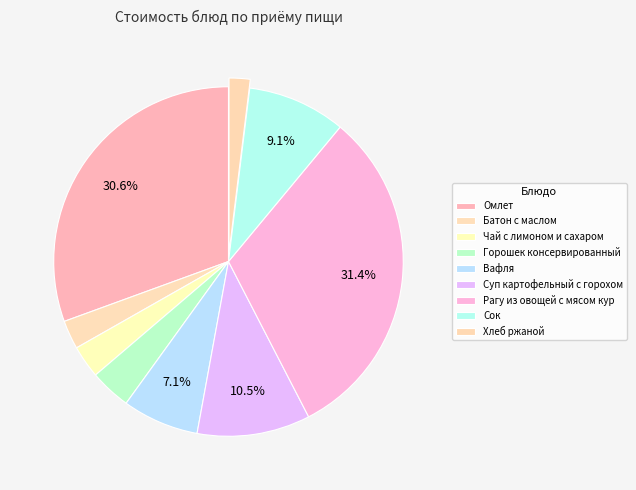

True or false: Батон с маслом accounts for 3% of the total.

True